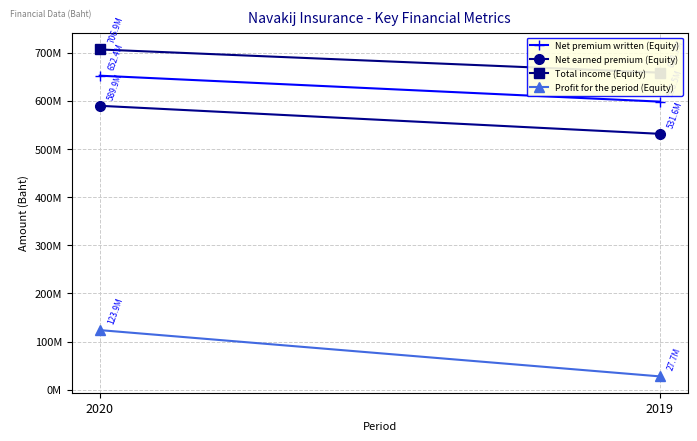

What are all the series names shown in the legend?

Net premium written (Equity), Net earned premium (Equity), Total income (Equity), Profit for the period (Equity)